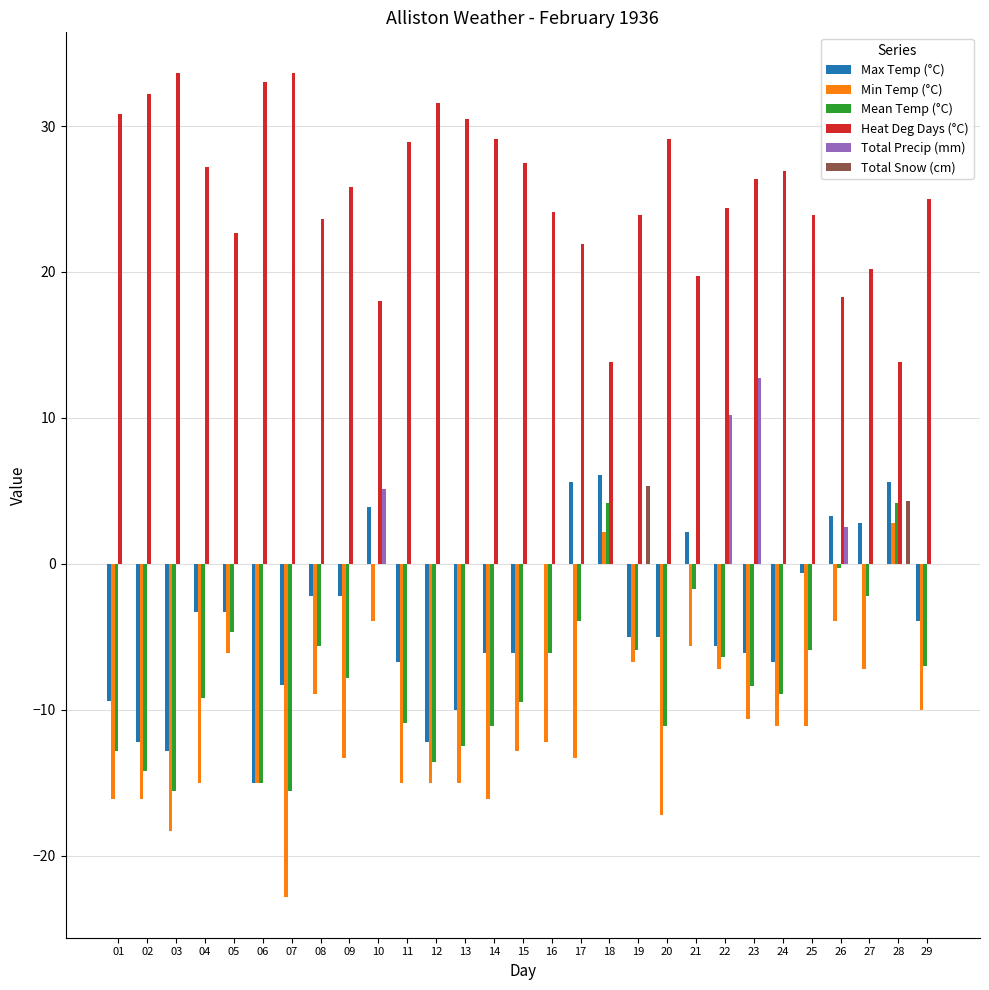

What is the spread (max minus min) of values at 01?

46.9